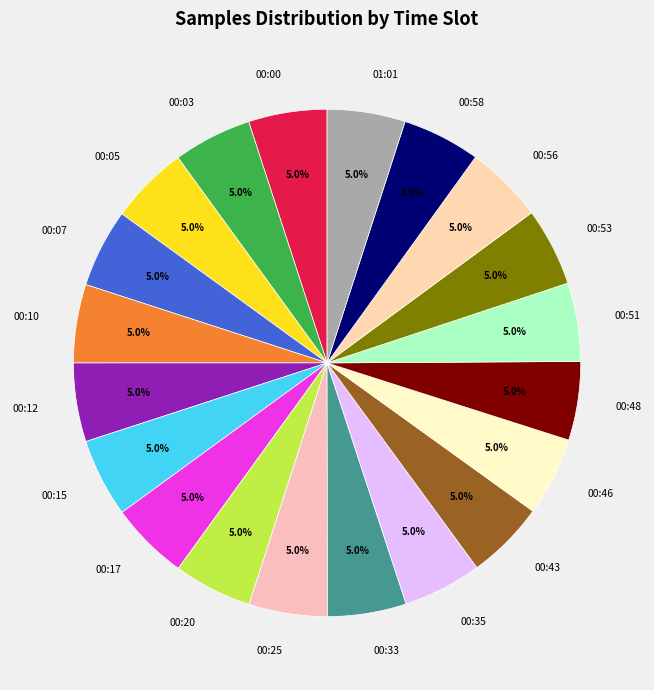

To the nearest percent, what percentage of the pie is 00:48?

5%